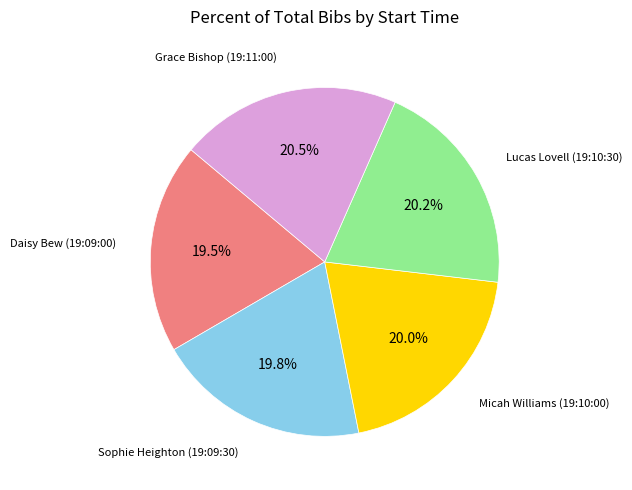

What is the total percentage of Grace Bishop (19:11:00) and Daisy Bew (19:09:00)?

40.0%